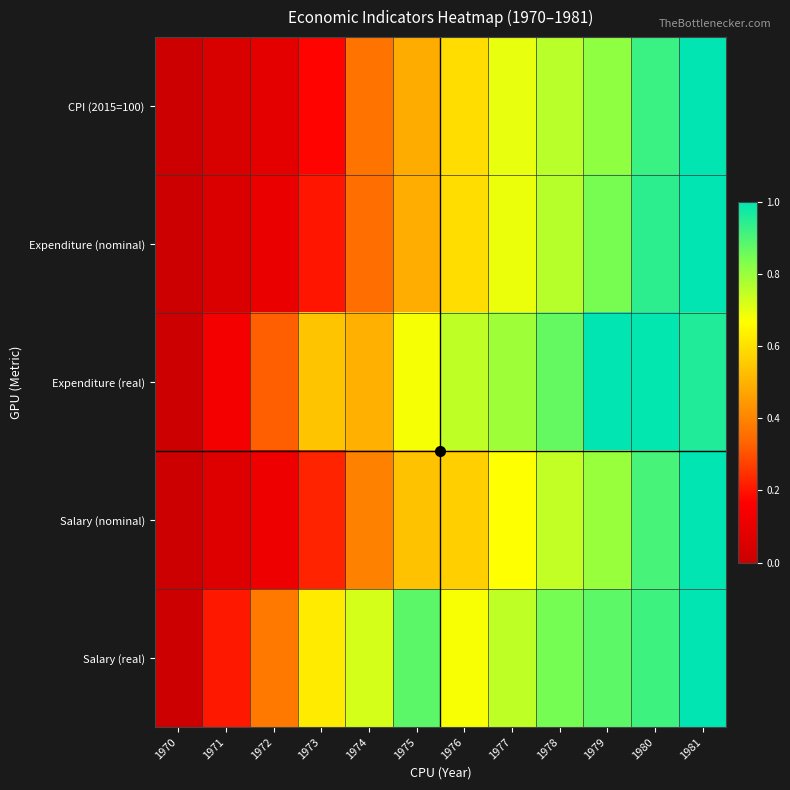

Between 1977 and 1981, which is larger?

1981